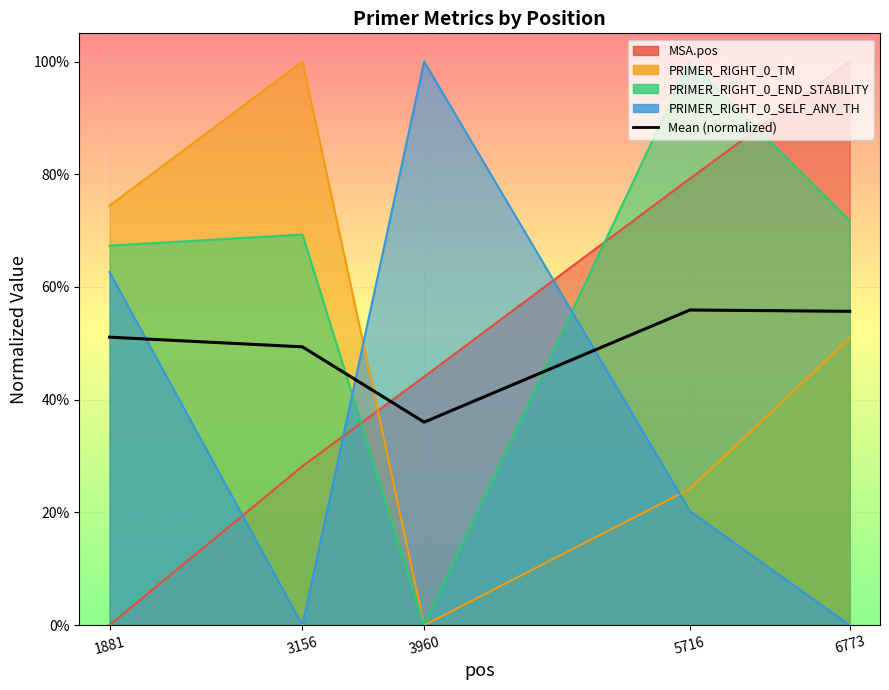

What is the maximum value shown in the chart?

55.9